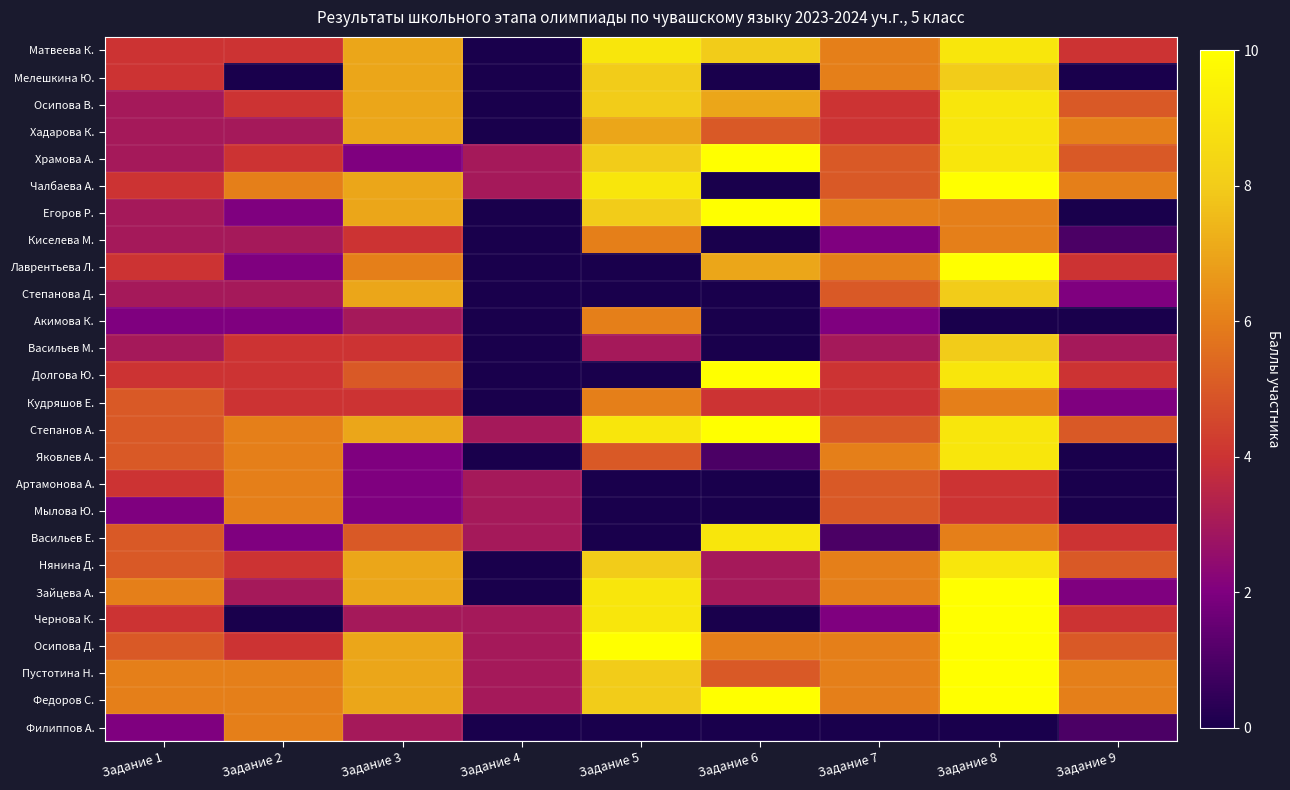

At Задание 3, list the series in order from smallest to largest.

Храмова А., Яковлев А., Артамонова А., Мылова Ю., Акимова К., Чернова К., Филиппов А., Киселева М., Васильев М., Кудряшов Е., Долгова Ю., Васильев Е., Лаврентьева Л., Матвеева К., Мелешкина Ю., Осипова В., Хадарова К., Чалбаева А., Егоров Р., Степанова Д., Степанов А., Нянина Д., Зайцева А., Осипова Д., Пустотина Н., Федоров С.